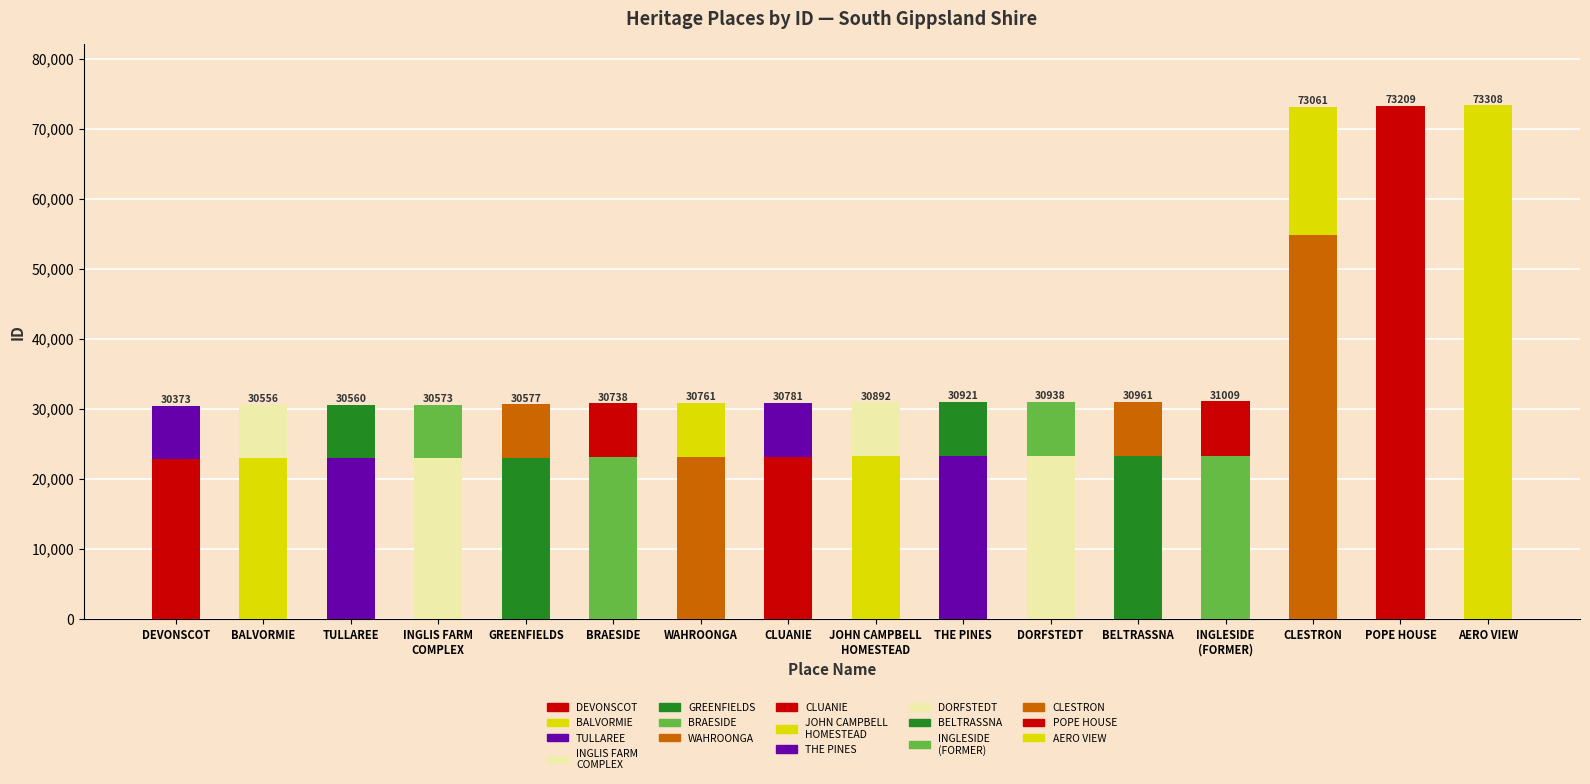

Are the bars horizontal?

No